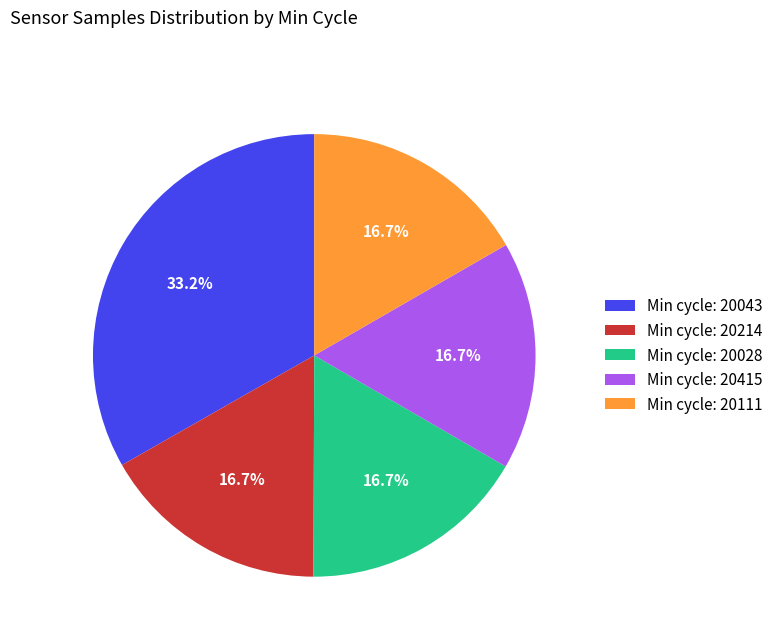

Combined, do Min cycle: 20214 and Min cycle: 20028 account for over 50%?

No